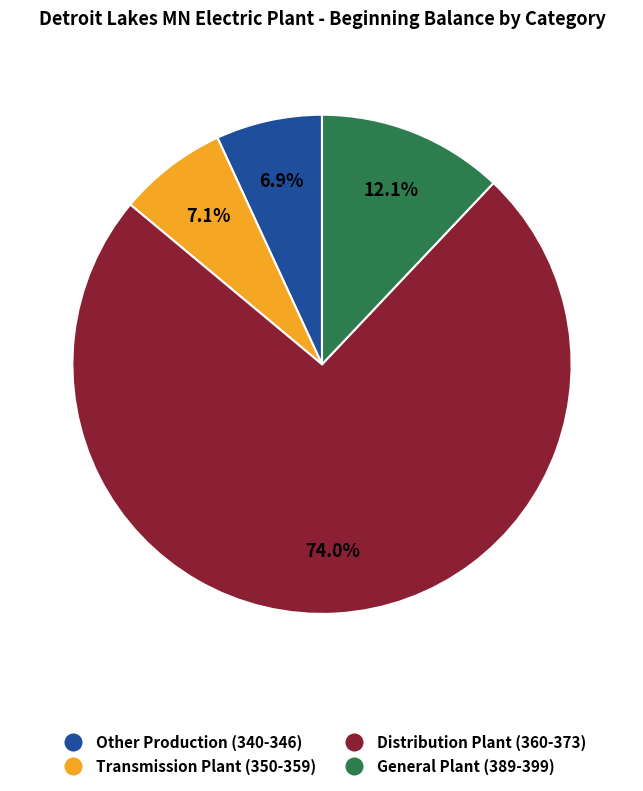

To the nearest percent, what is the combined percentage of Other Production (340-346) and Transmission Plant (350-359)?

14%